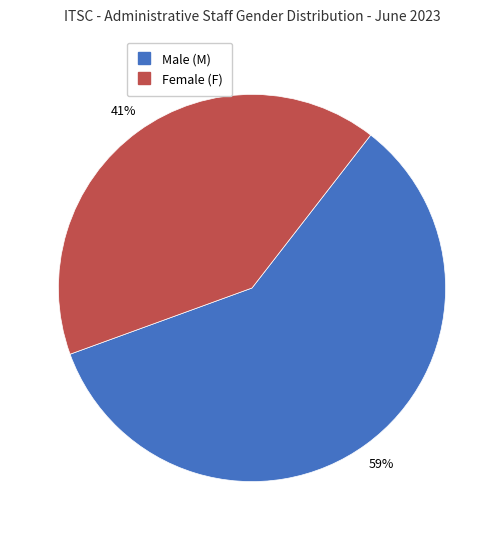

Does any single category account for the majority?

Yes